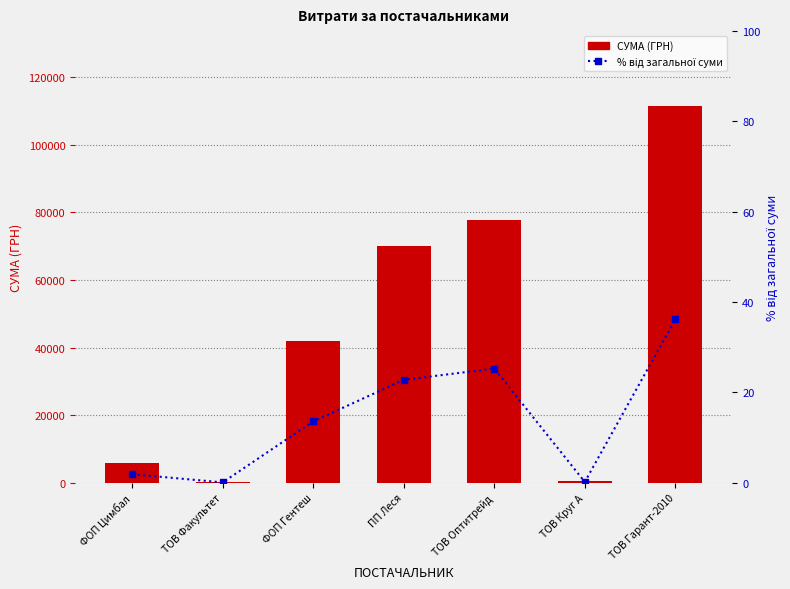

Count the number of categories in the chart.

7